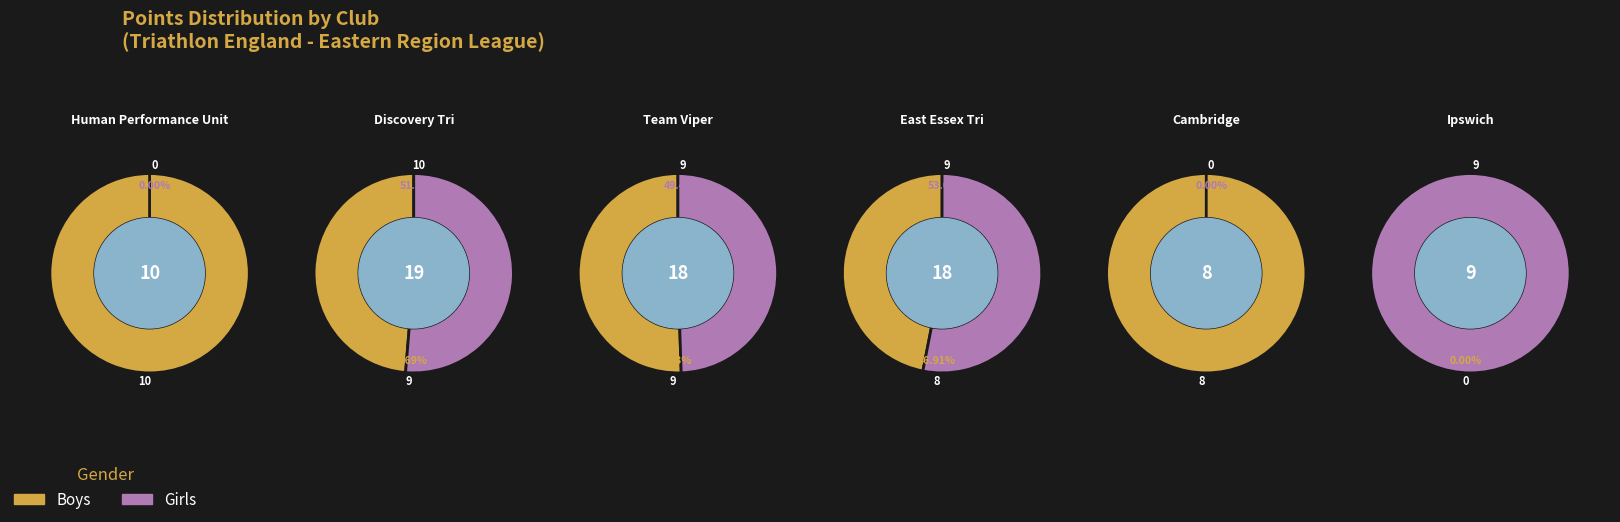

At 3, list the series in order from largest to smallest.

Girls, Boys